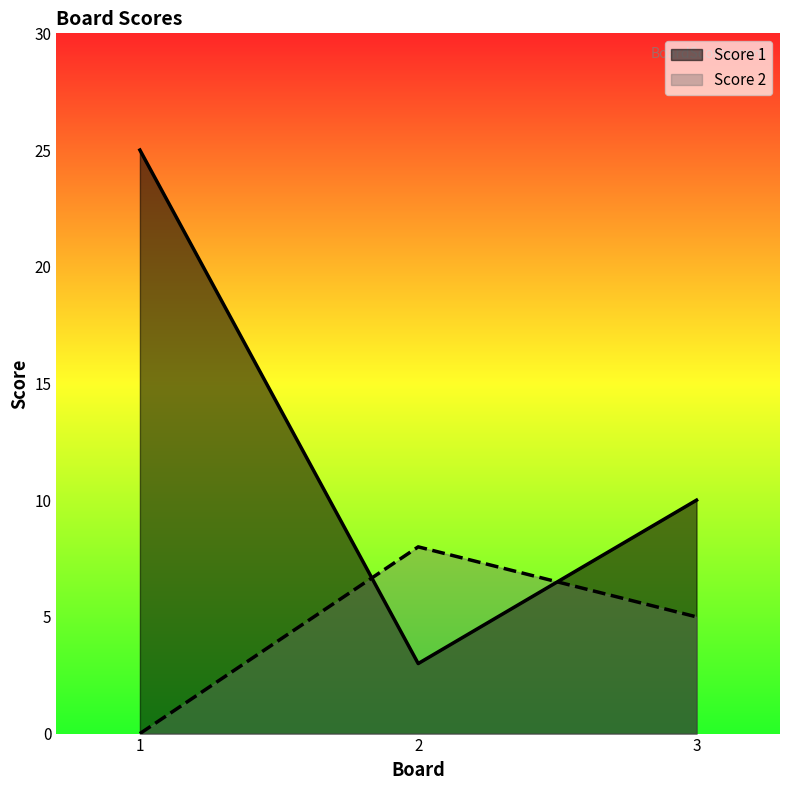

What are all the series names shown in the legend?

Score 1, Score 2